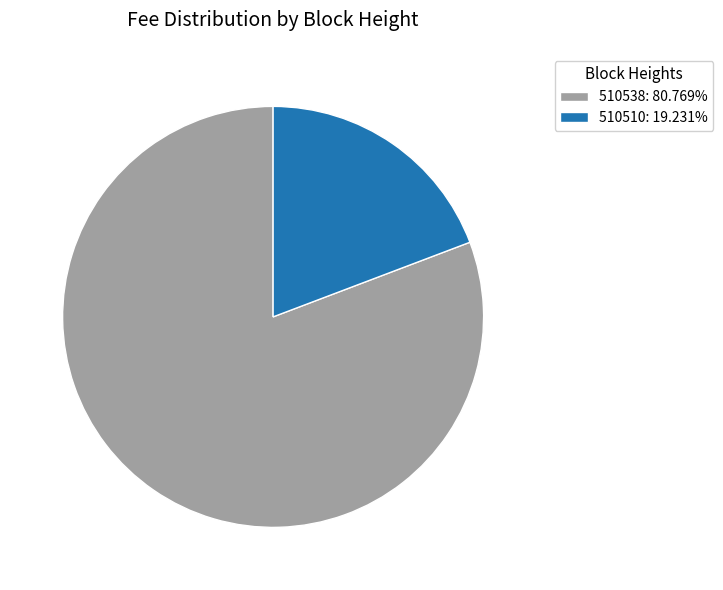

What is the majority slice?

510538